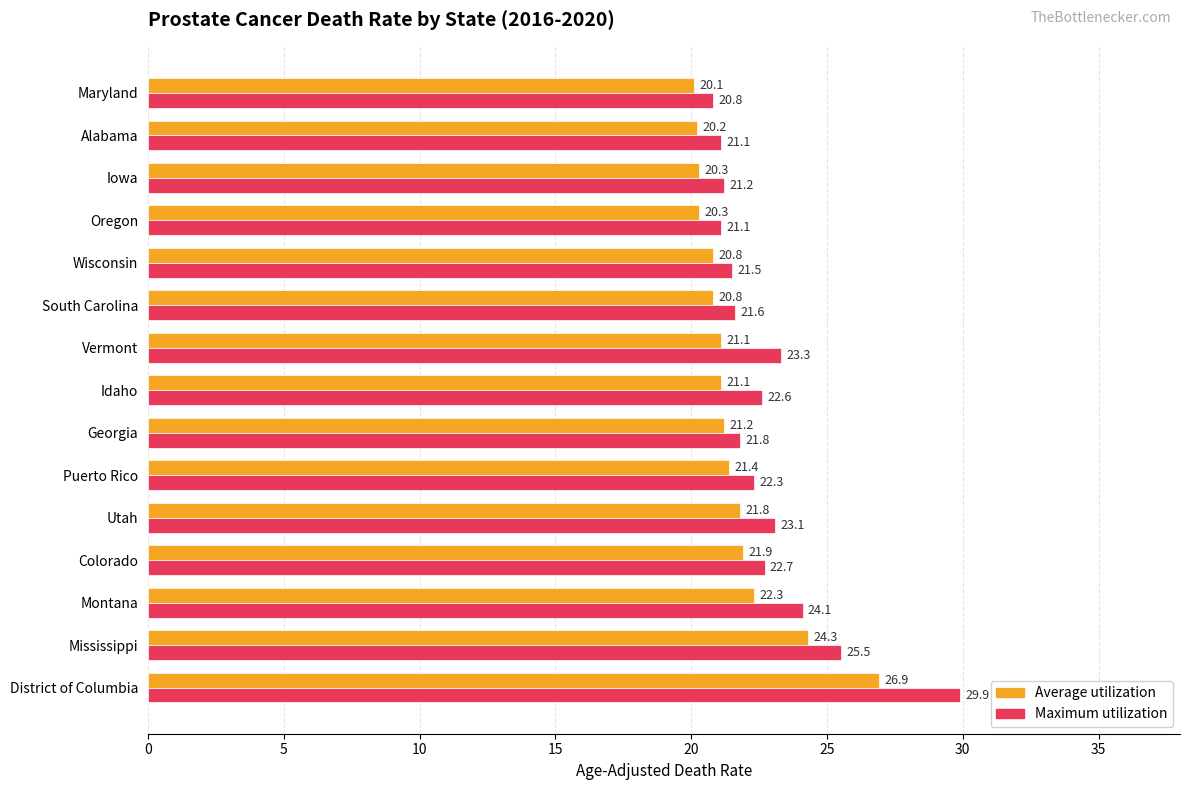

True or false: Average utilization has a value of 21.8 at Utah.

True